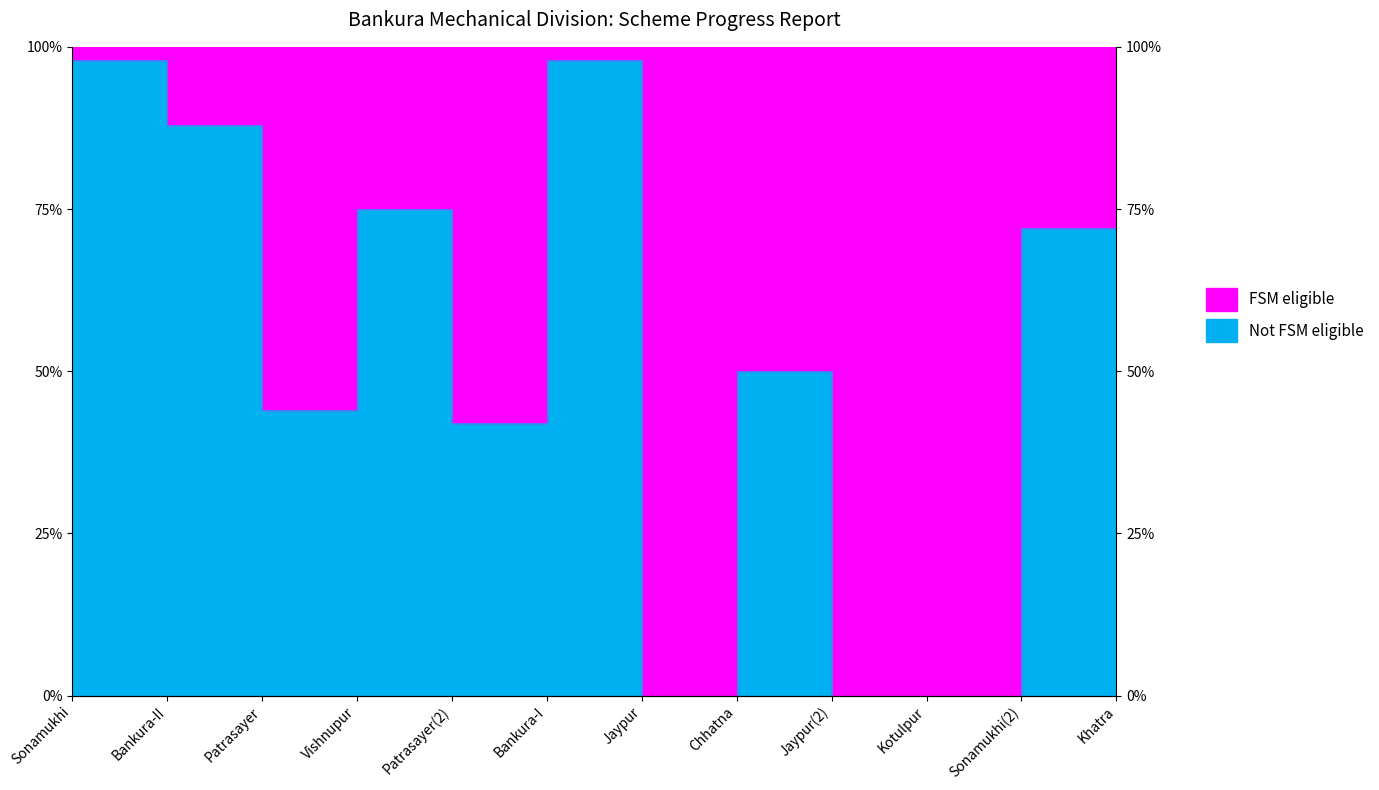

Which label corresponds to the largest value in the chart?

Sonamukhi